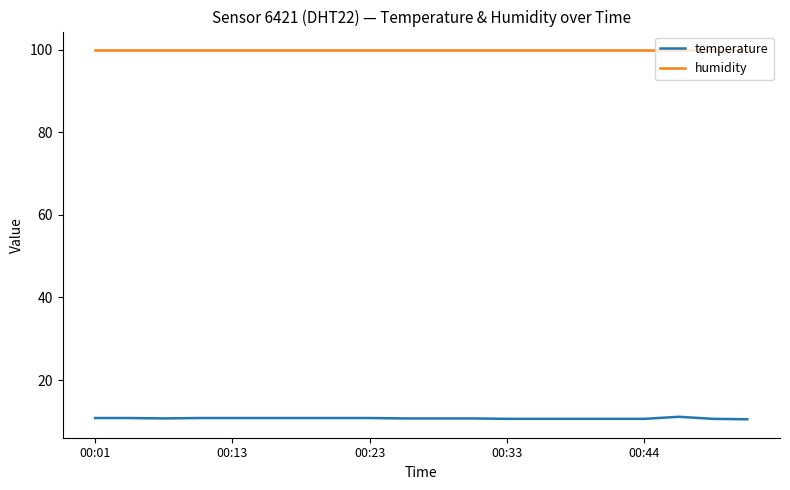

Which series has the widest spread of values?

temperature